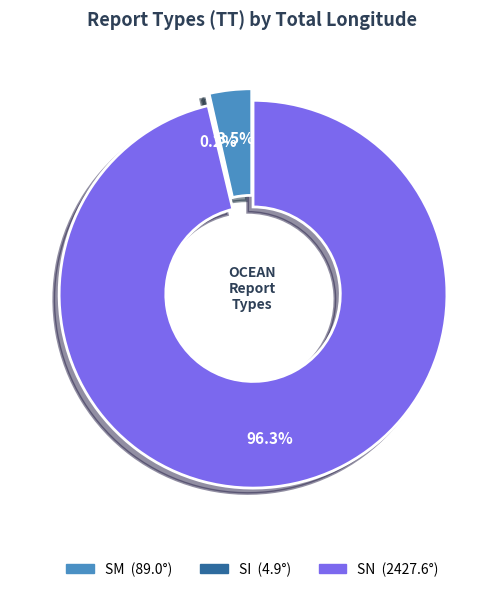

Does any single category account for the majority?

Yes